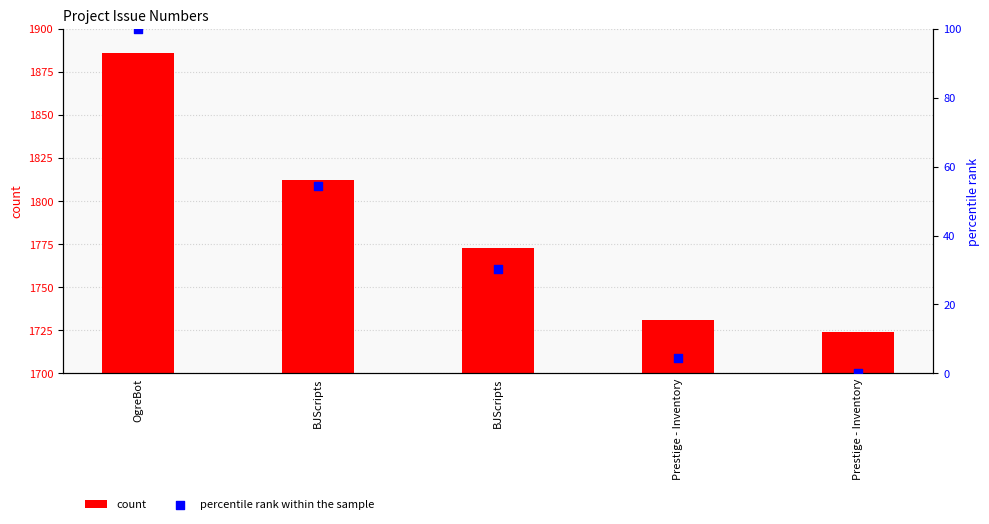

At how many categories does at least one series exceed 1572?

5